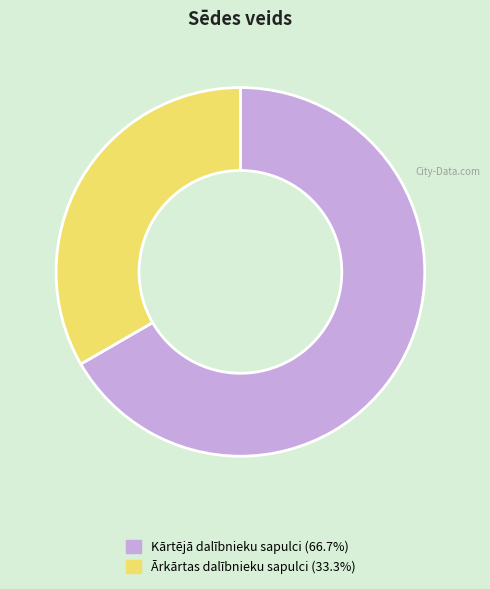

Is there a majority slice in this chart?

Yes